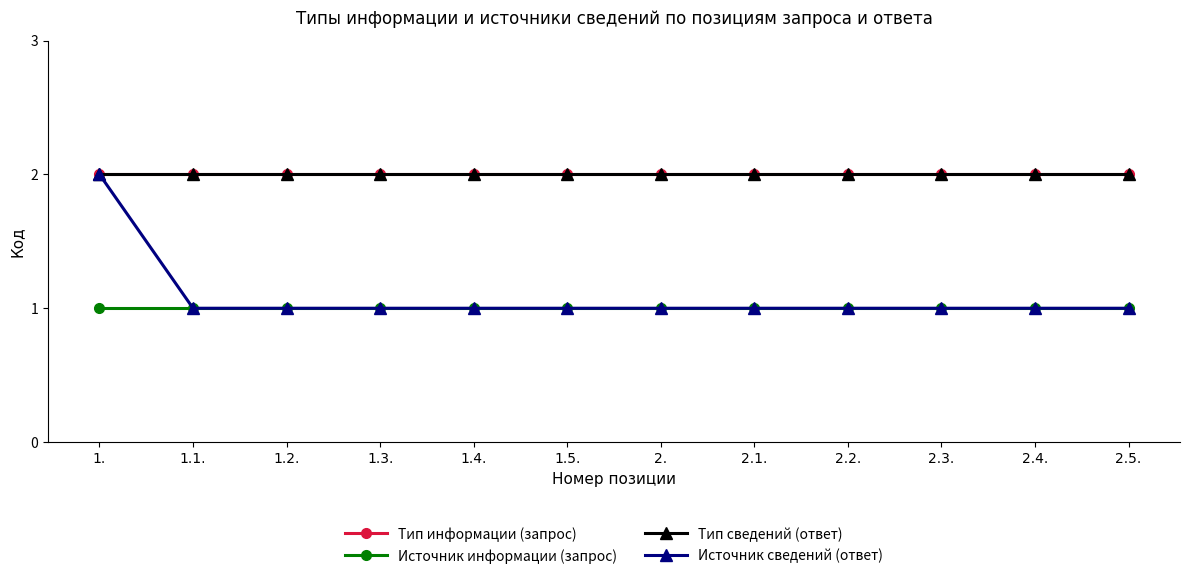

What is the greatest value displayed?

2